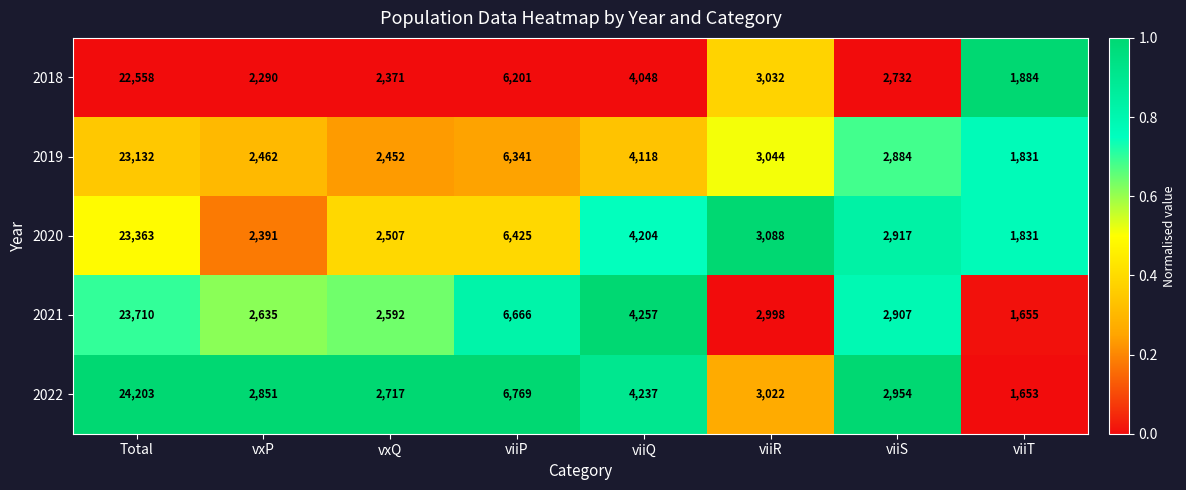

What is the total value across all series at vxP?

12629